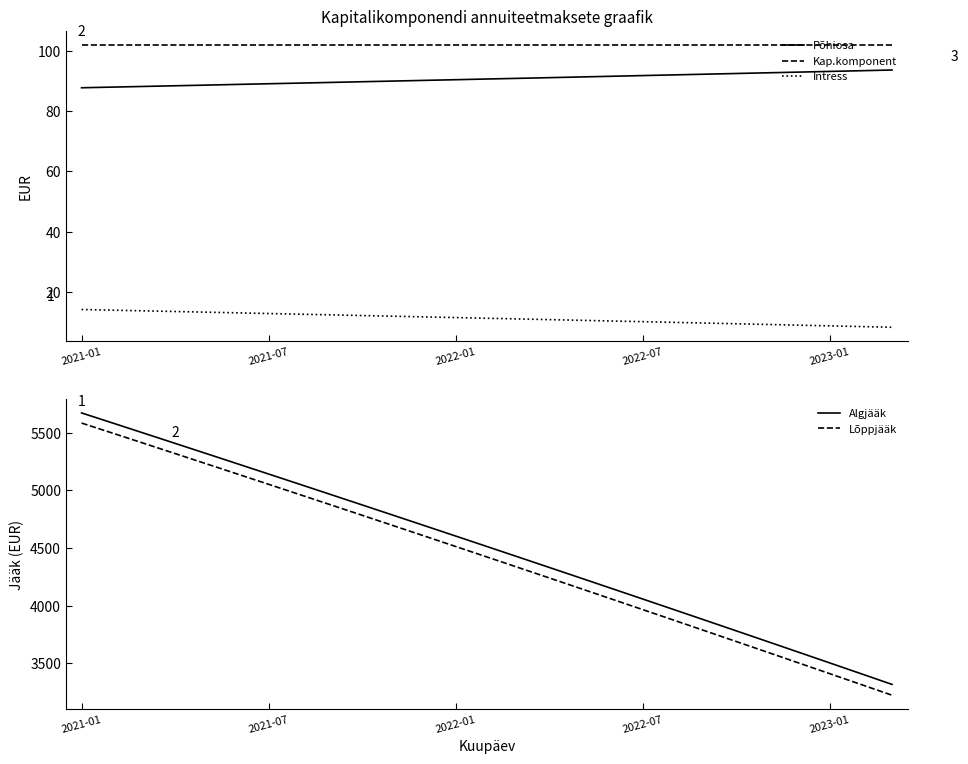

What is the difference between the highest and lowest values at 11?

4682.2